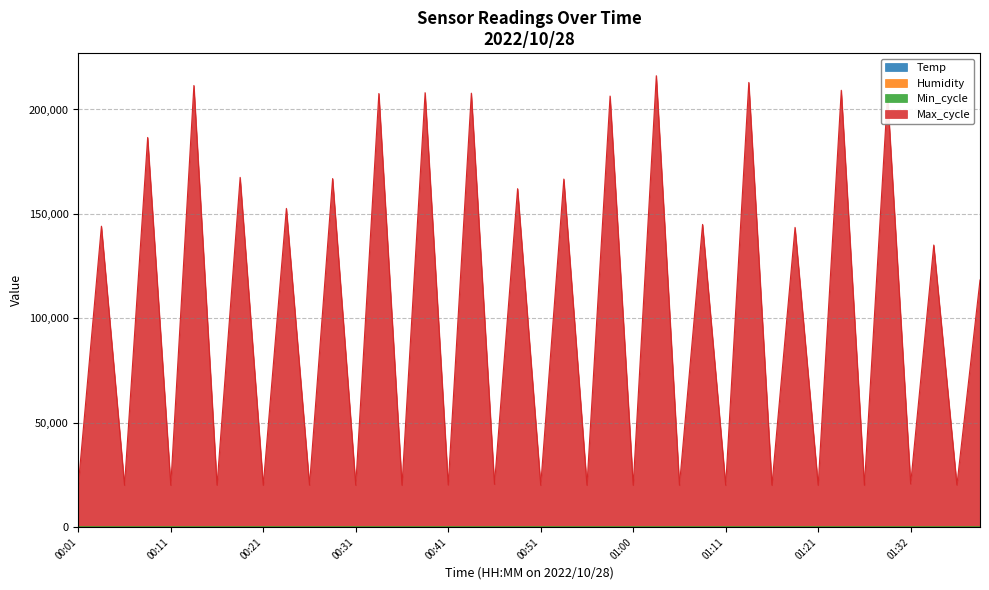

Which category has the lowest value in the Temp series?

01:29